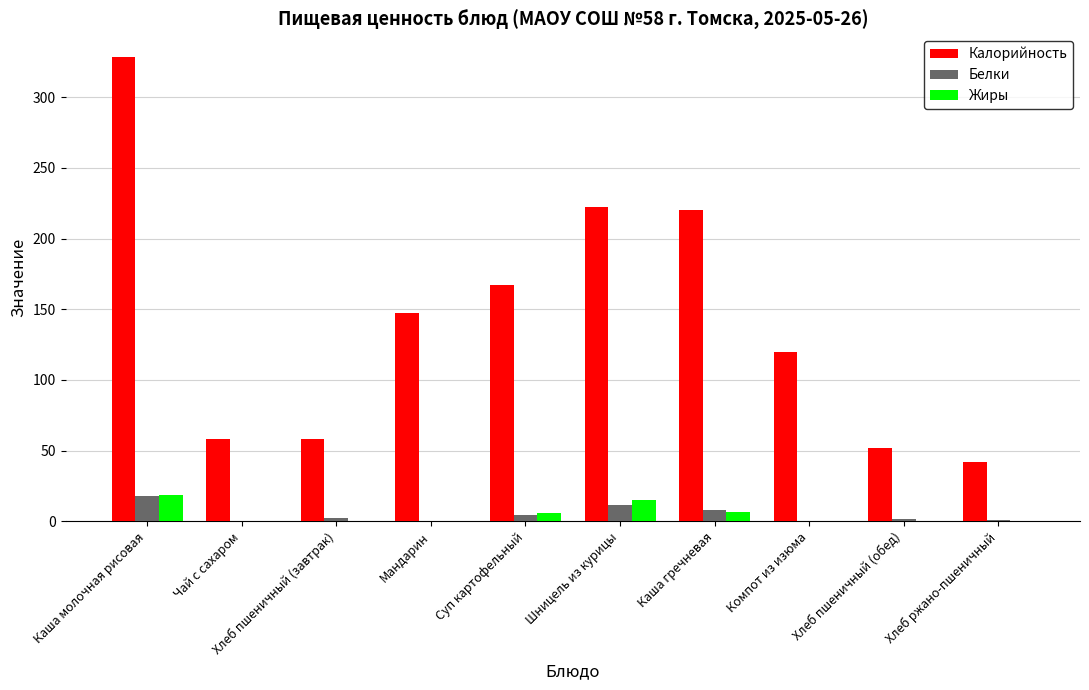

The value of Жиры at Компот из изюма is 0.0. True or false?

True